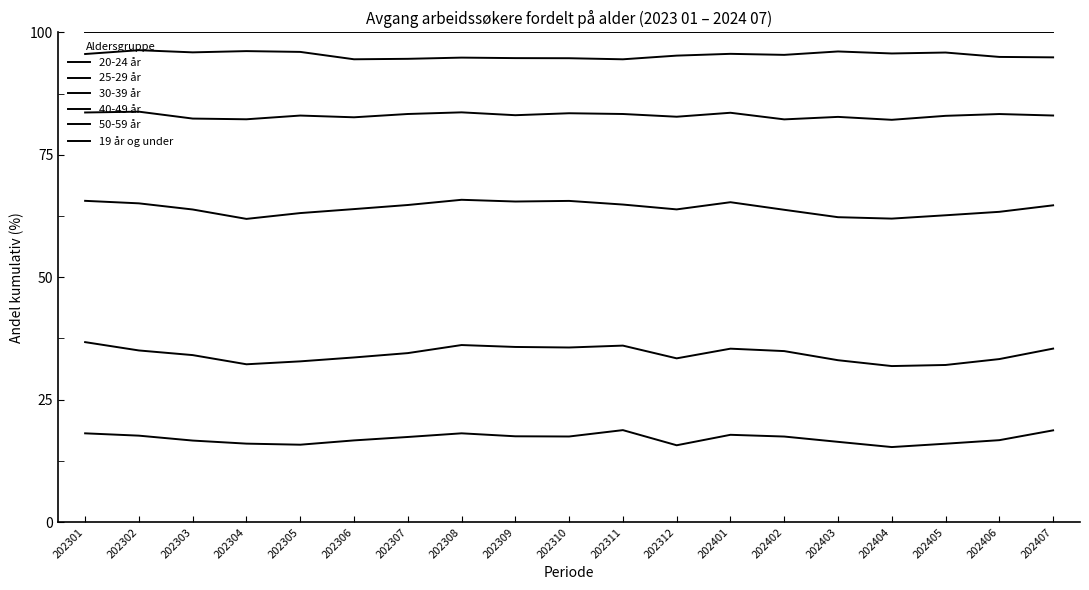

True or false: 19 år og under and 20-24 år intersect in this chart.

False